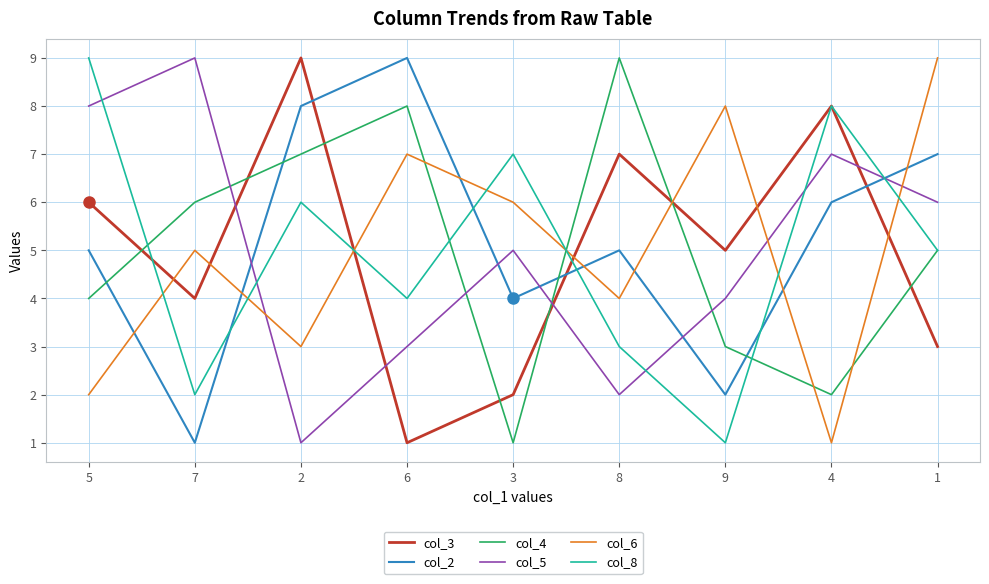

How many interior local peaks does the col_6 series have?

3